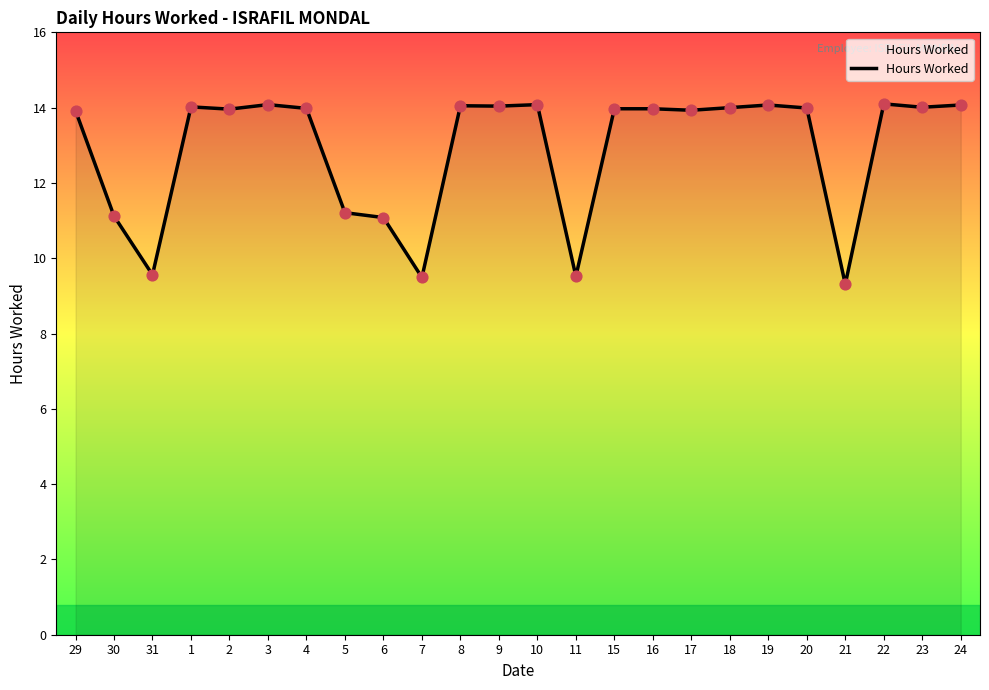

What is the ratio of the value at 30 to the value at 18?

0.8